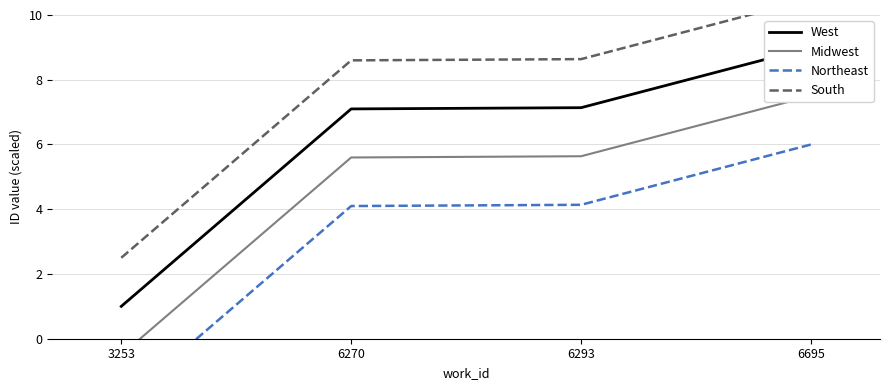

At 3253, list the series in order from largest to smallest.

South, West, Midwest, Northeast